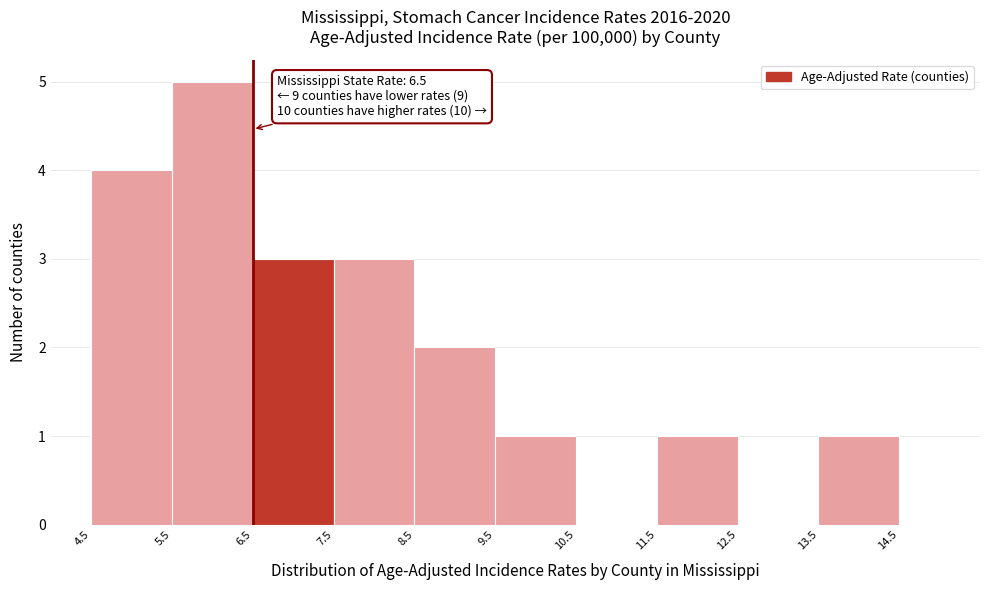

Which range on the x-axis has the tallest bar?

5.5 to 6.5